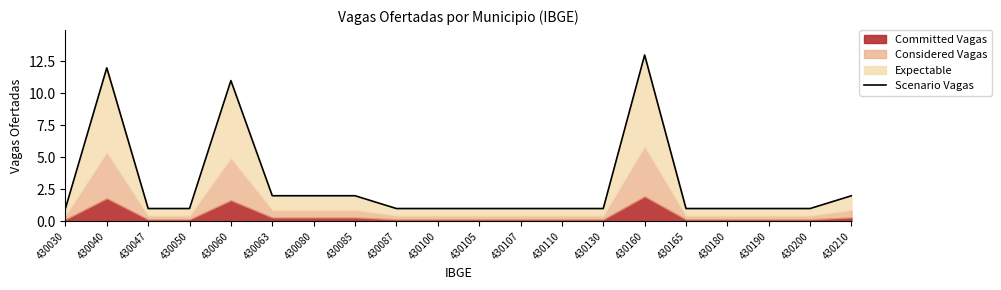

Where is the first local maximum?

430040